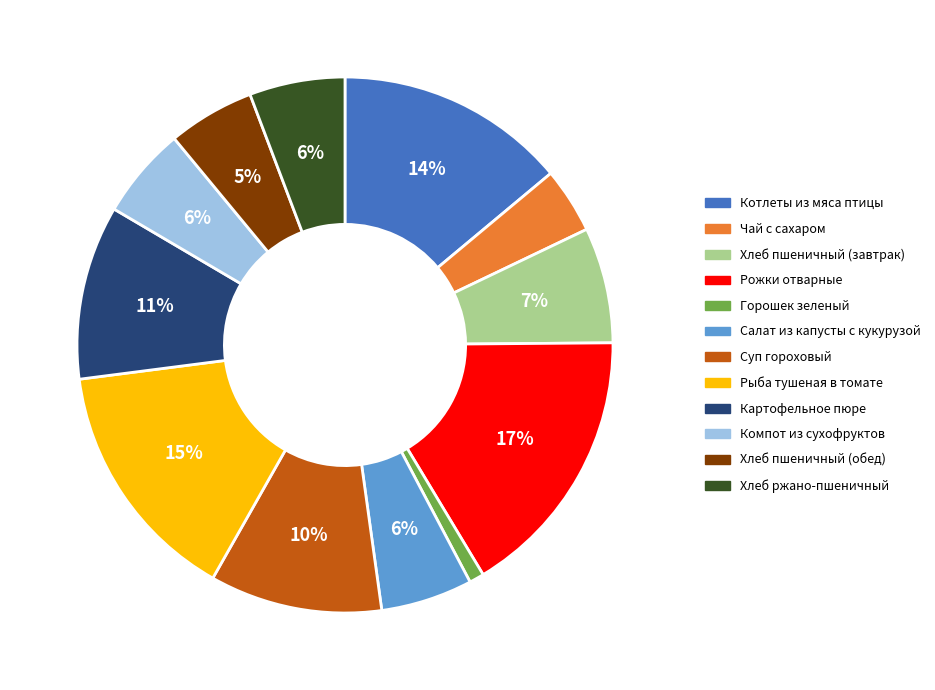

Is there a majority slice in this chart?

No